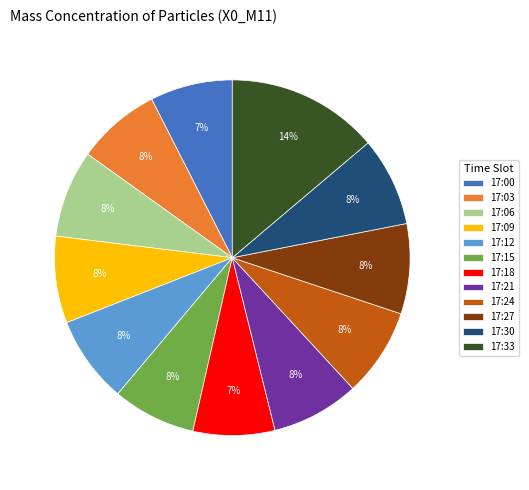

What is the ratio of the value at 17:06 to the value at 17:33?

0.6